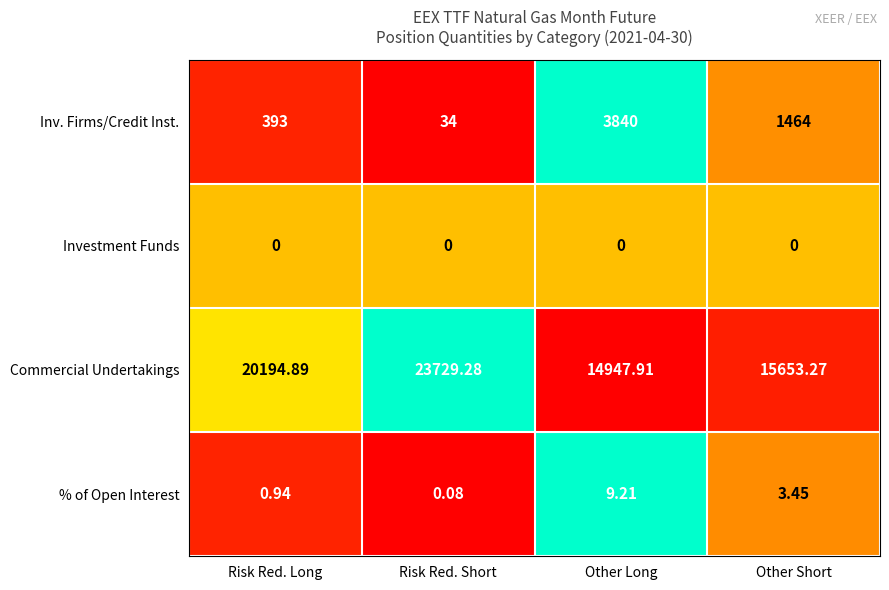

List the series in order of their peak value, lowest first.

Investment Funds, % of Open Interest, Inv. Firms/Credit Inst., Commercial Undertakings